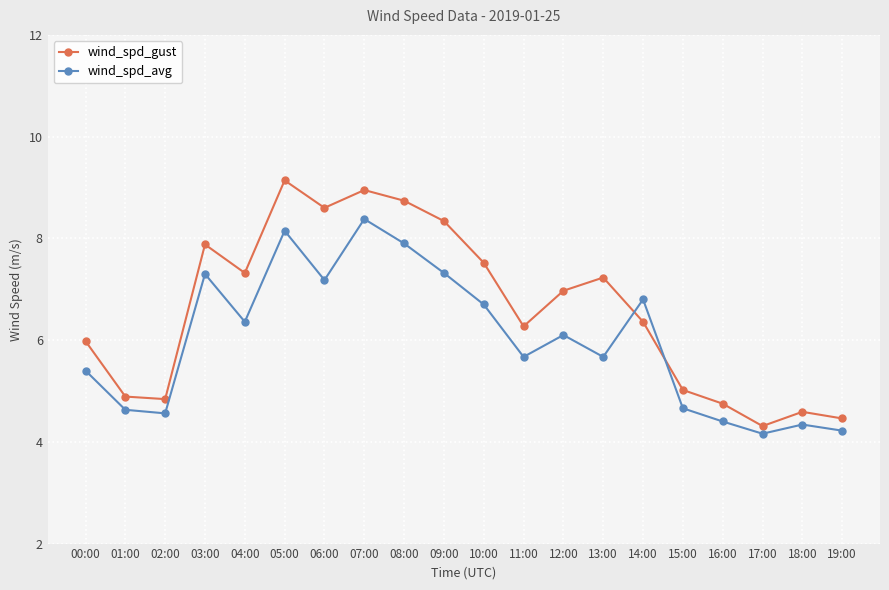

What is the approximate value of wind_spd_gust at 03:00?

7.9